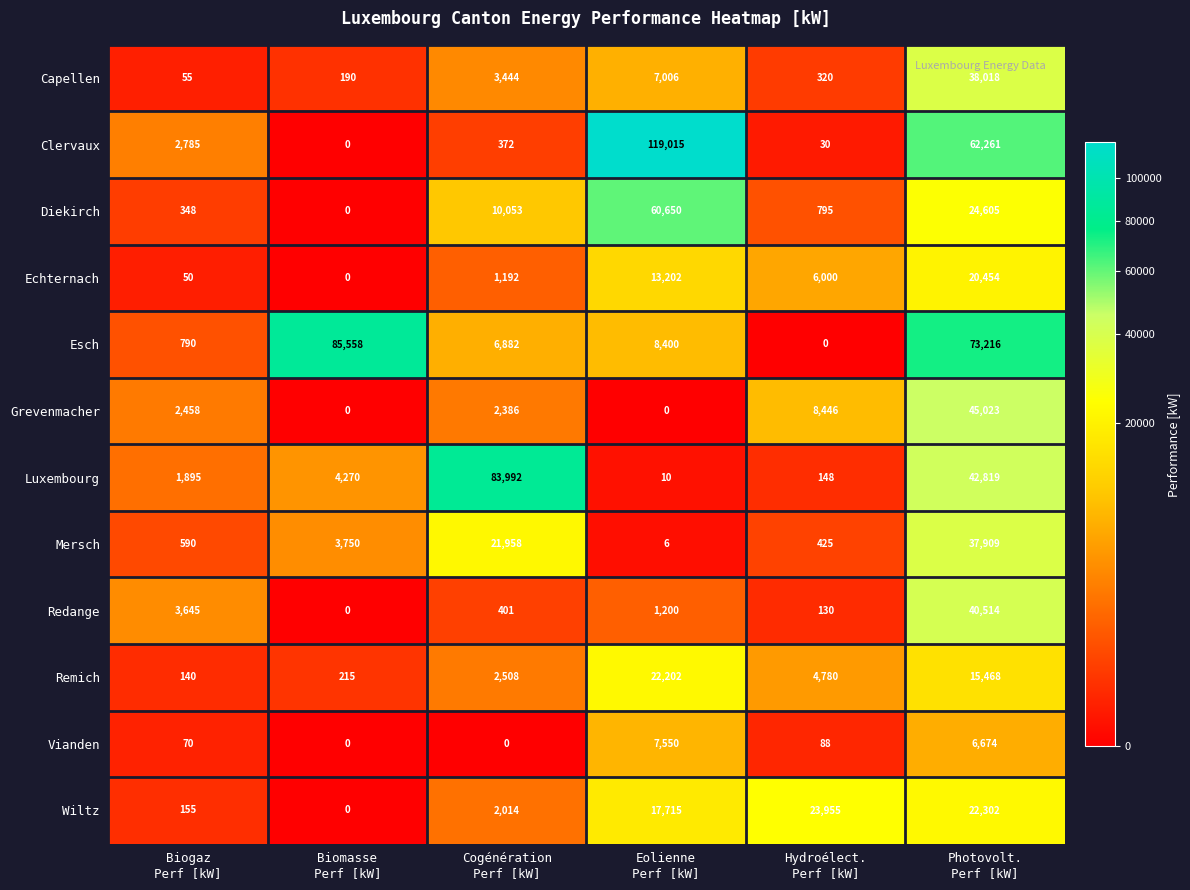

List the series in order of their peak value, lowest first.

Vianden, Echternach, Remich, Wiltz, Mersch, Capellen, Redange, Grevenmacher, Diekirch, Luxembourg, Esch, Clervaux